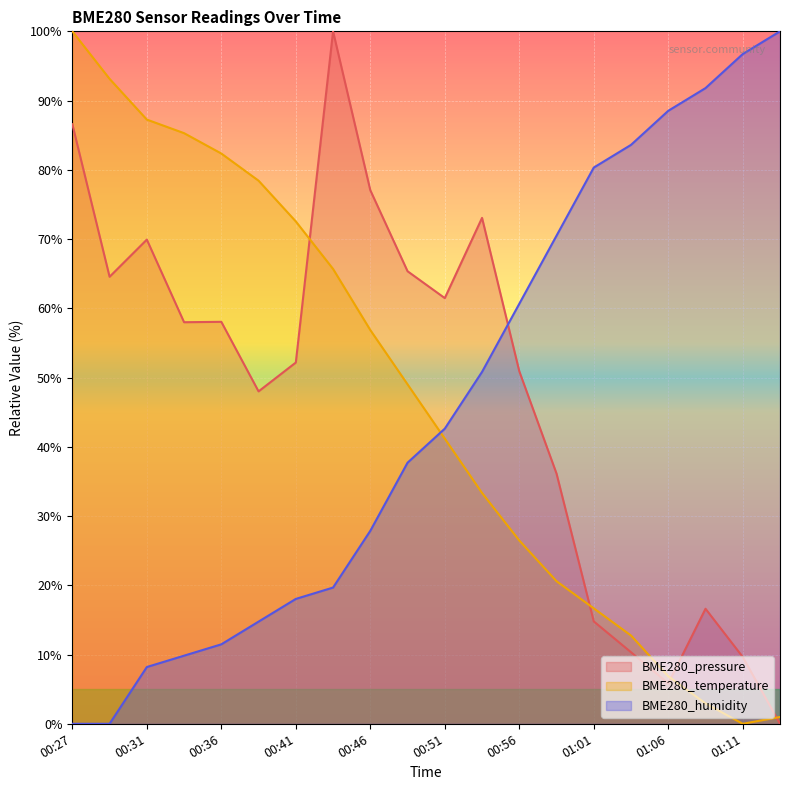

What is the difference between the maximum and second lowest values in the BME280_pressure series?

94.2